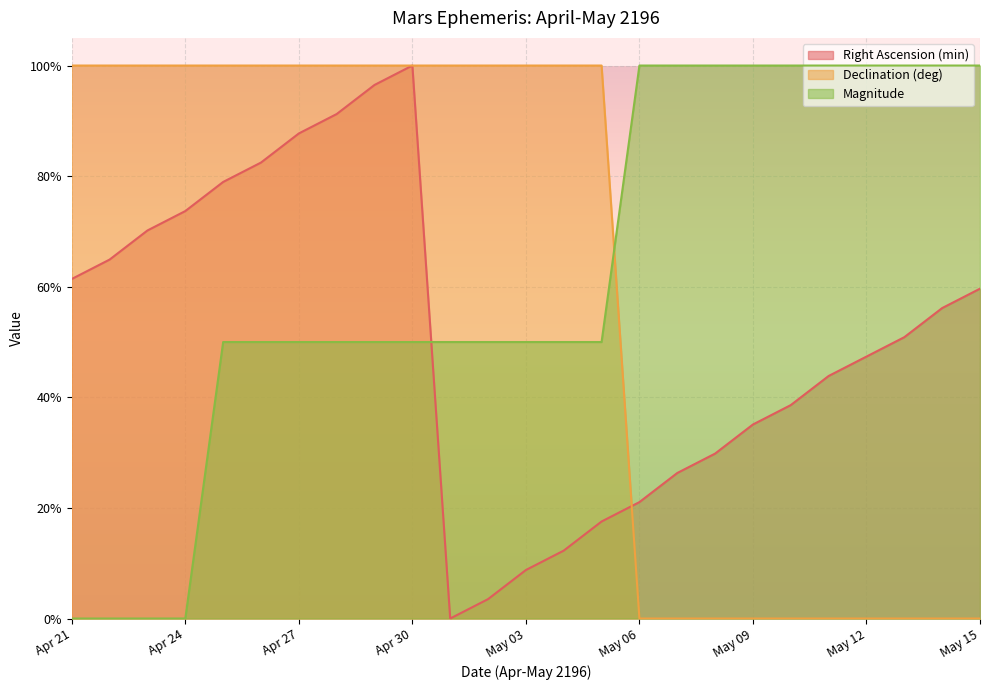

Which series has the largest total across all categories?

Magnitude